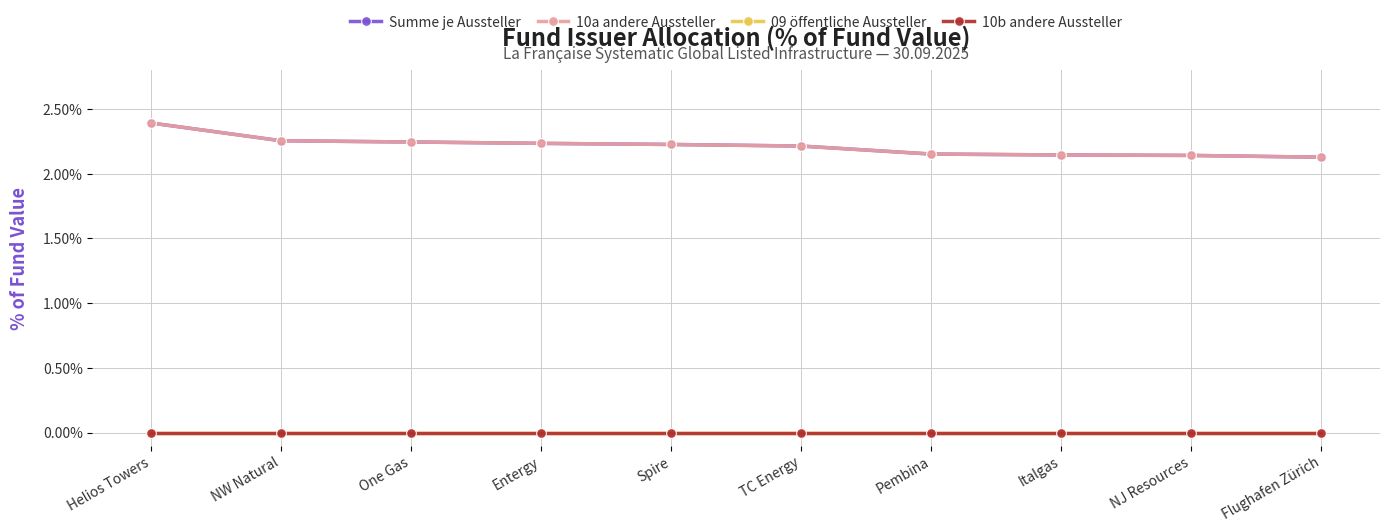

Which series has the largest range (max minus min)?

Summe je Aussteller